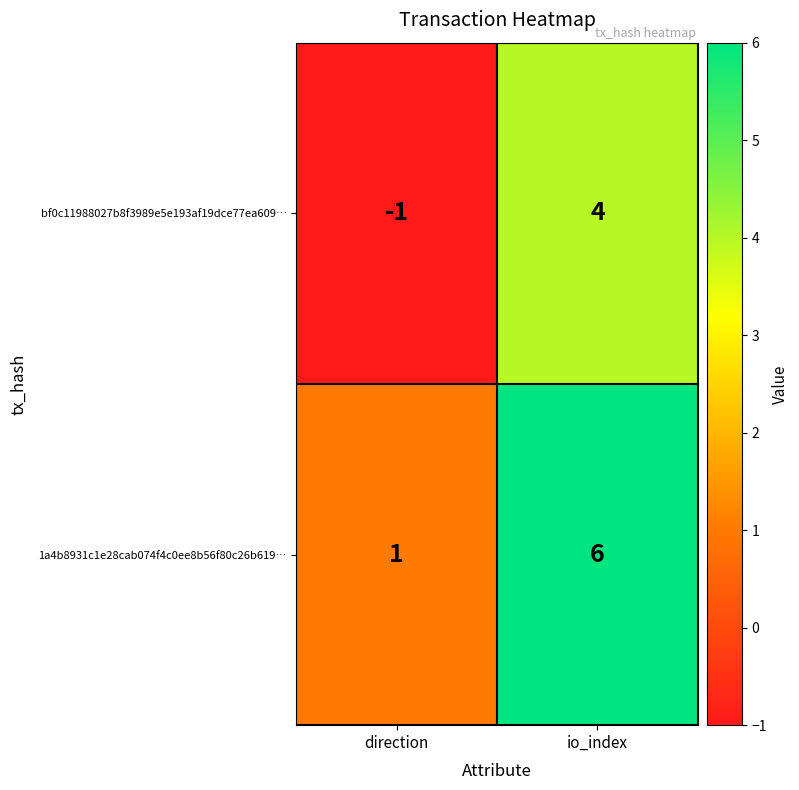

Which series has the largest total across all categories?

1a4b8931c1e28cab074f4c0ee8b56f80c26b619…